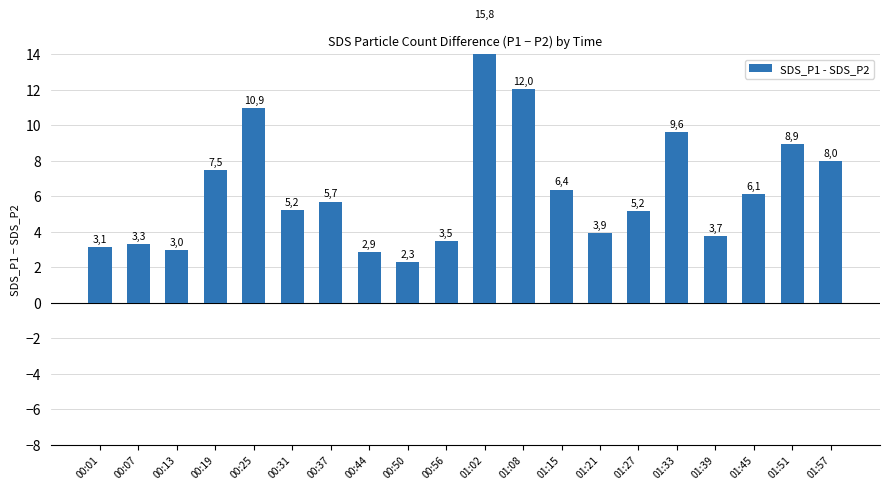

Does the chart contain stacked bars?

No